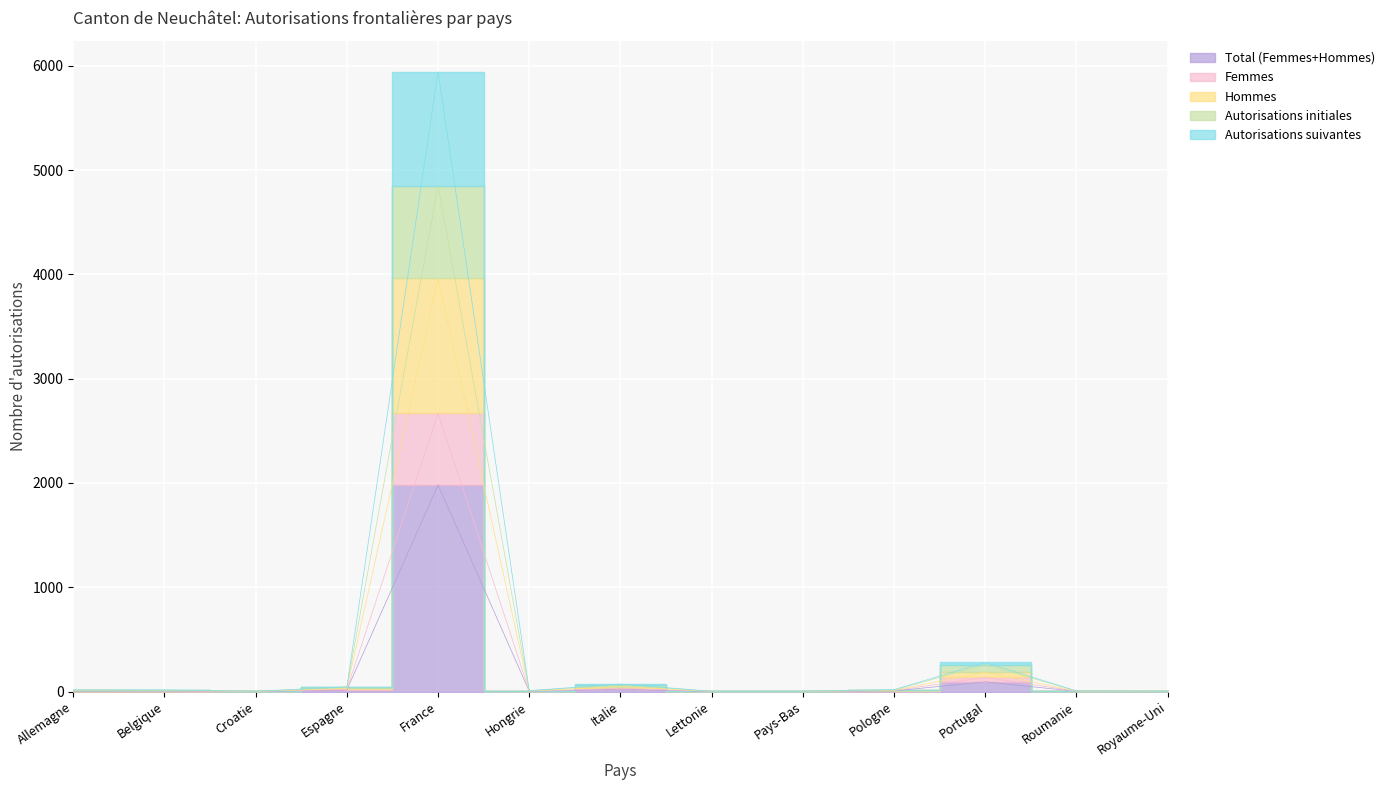

What is the lowest value of the Autorisations suivantes series?

3